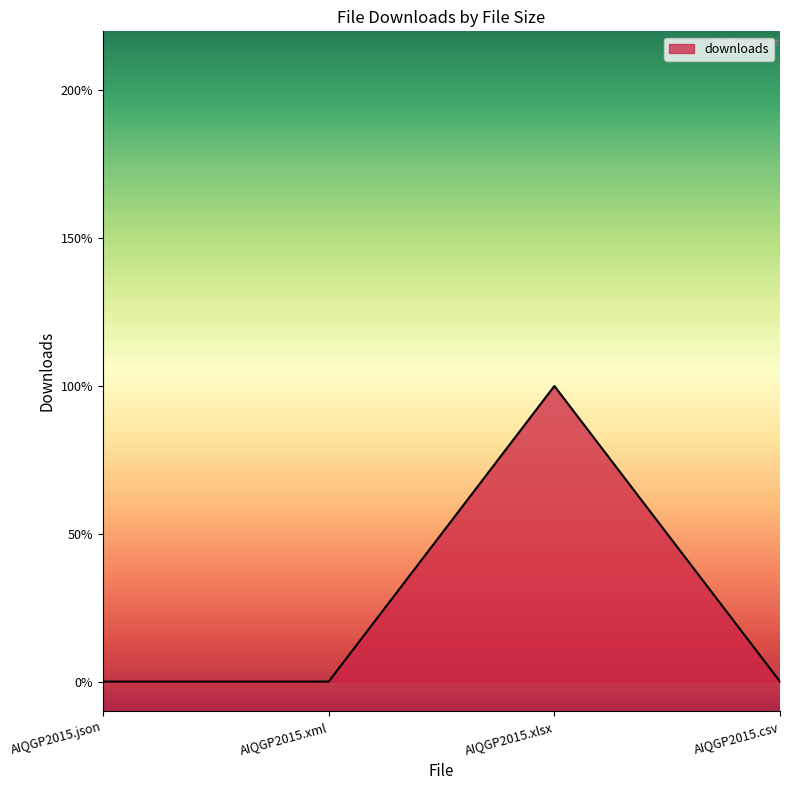

Where is the first local maximum?

AIQGP2015.xlsx